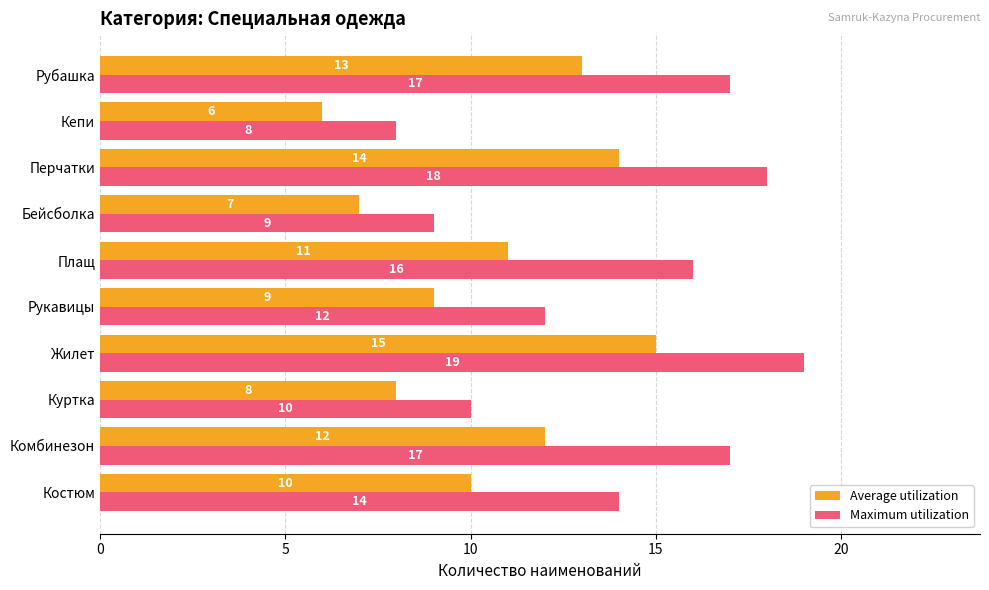

At which category is the sum across all series the highest?

Жилет